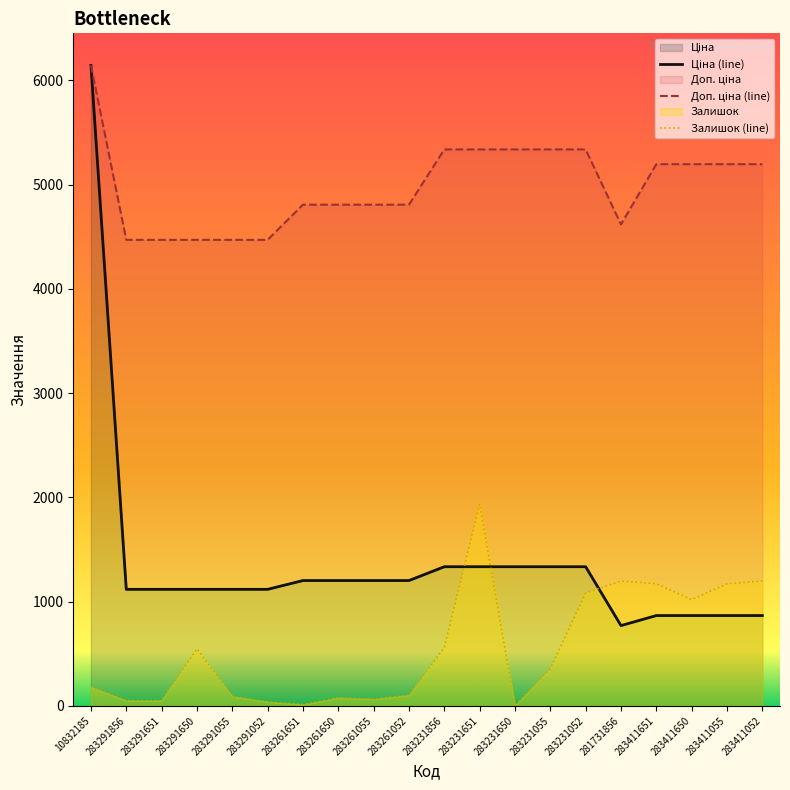

List the labels in order of Залишок value, largest first.

283231651, 281731856, 283411052, 283411651, 283411055, 283231052, 283411650, 283231856, 283291650, 283231055, 10832185, 283261052, 283291055, 283261650, 283261055, 283291856, 283291651, 283291052, 283261651, 283231650